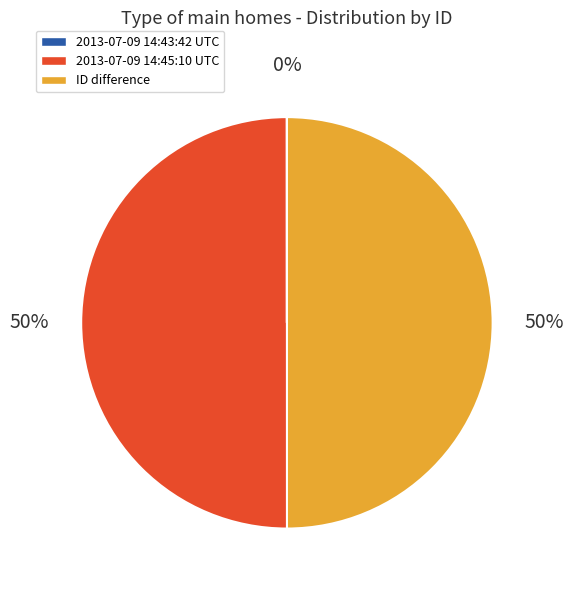

Combined, do 2013-07-09 14:43:42 UTC and 2013-07-09 14:45:10 UTC account for over 50%?

Yes